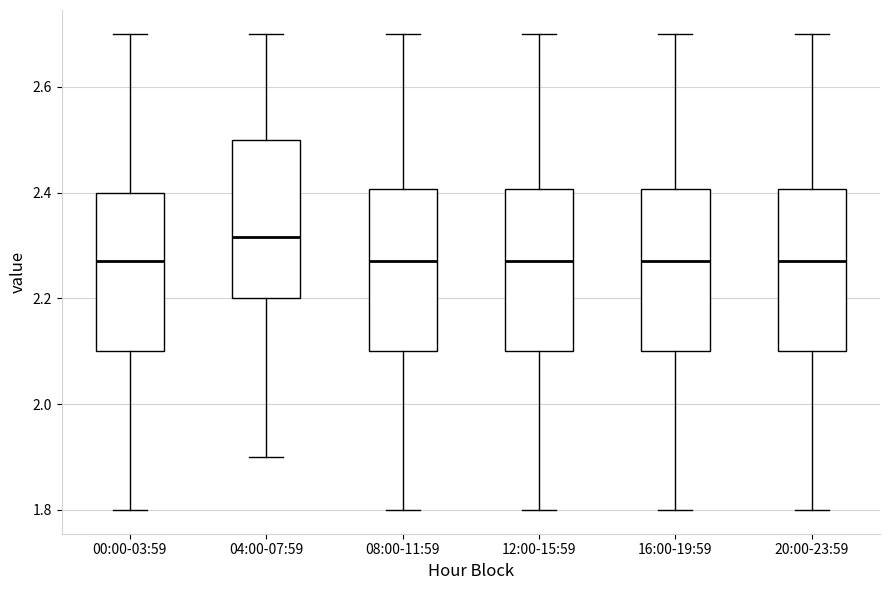

Where does the median line of the box for 00:00-03:59 sit on the y-axis? The values are not printed on the chart, so give them approximately, as read against the axis.

2.28